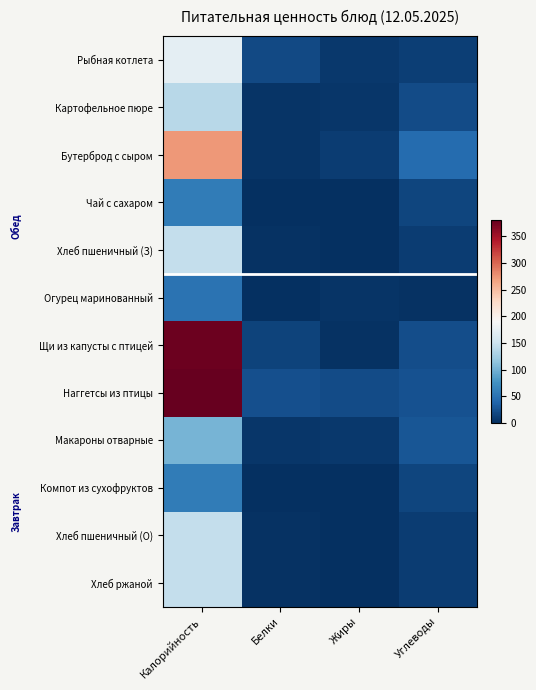

Between Калорийность and Жиры, which is larger?

Калорийность